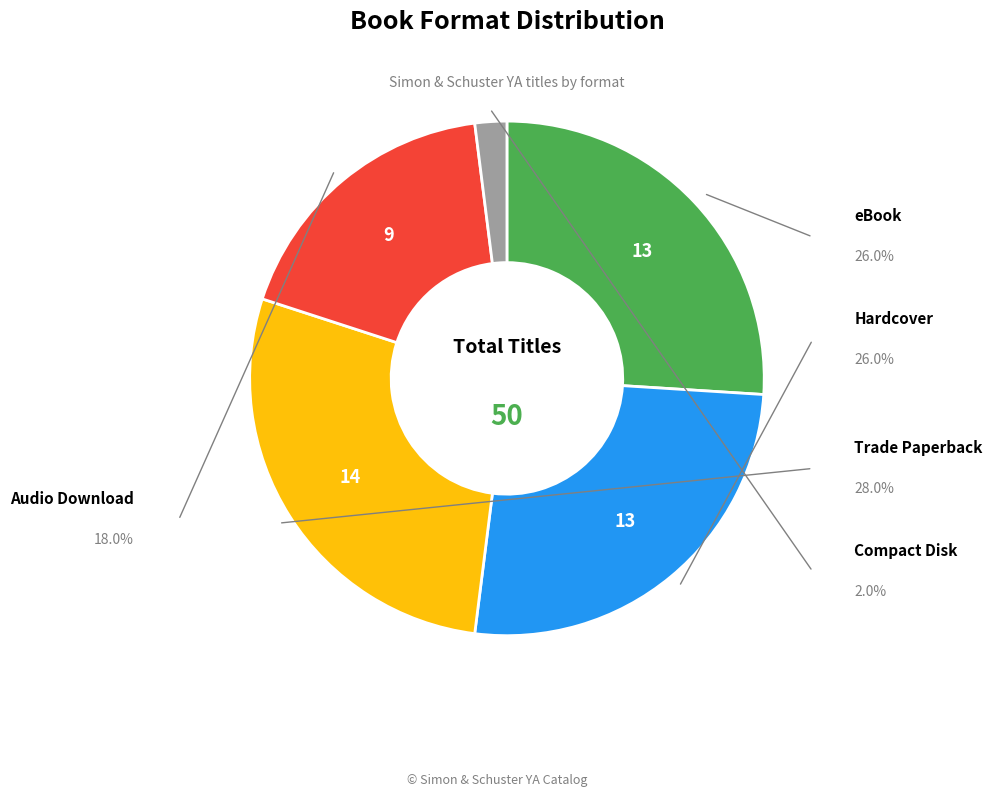

Is there any slice that represents more than half of the pie?

No